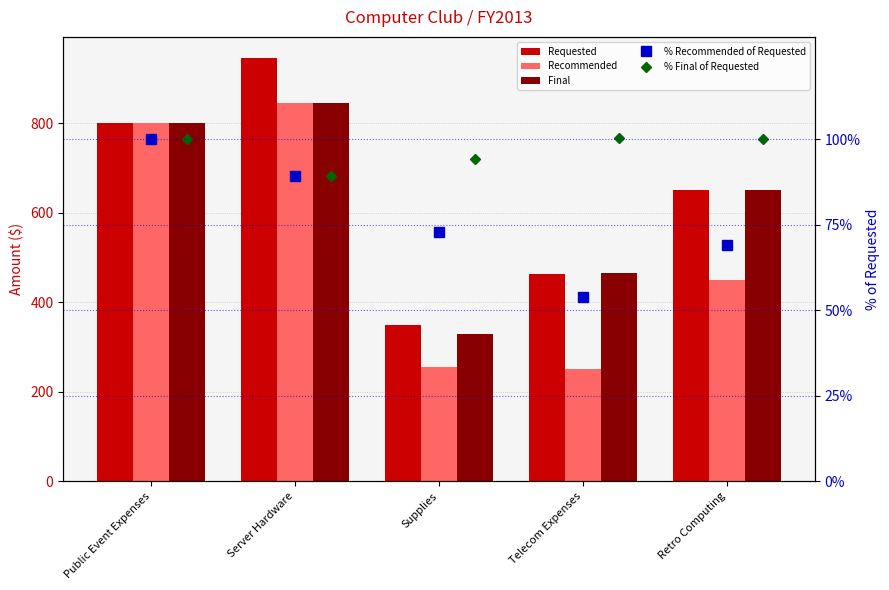

What is the total value across all series at Public Event Expenses?

2600.0